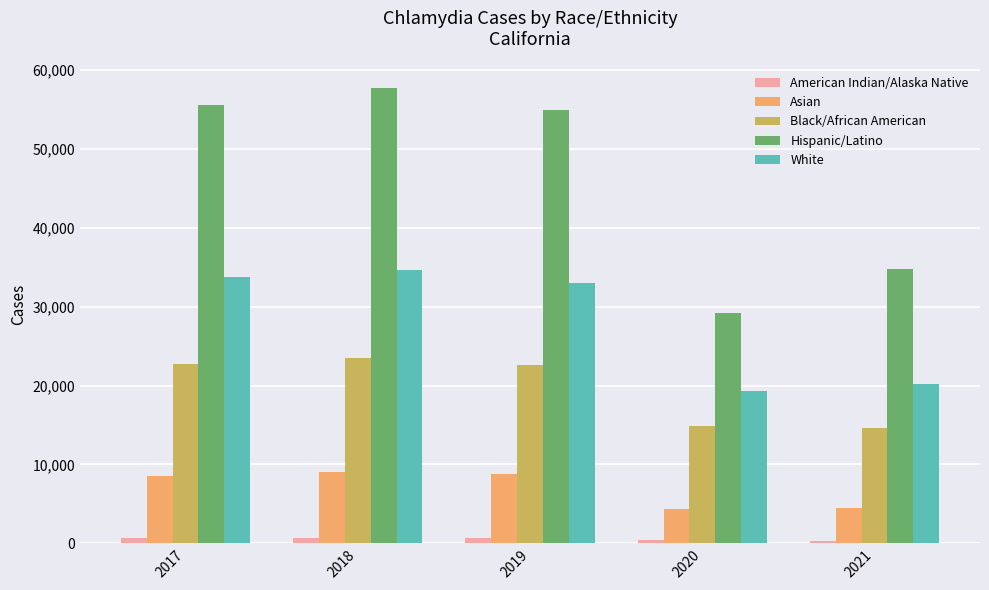

What are all the series names shown in the legend?

American Indian/Alaska Native, Asian, Black/African American, Hispanic/Latino, White